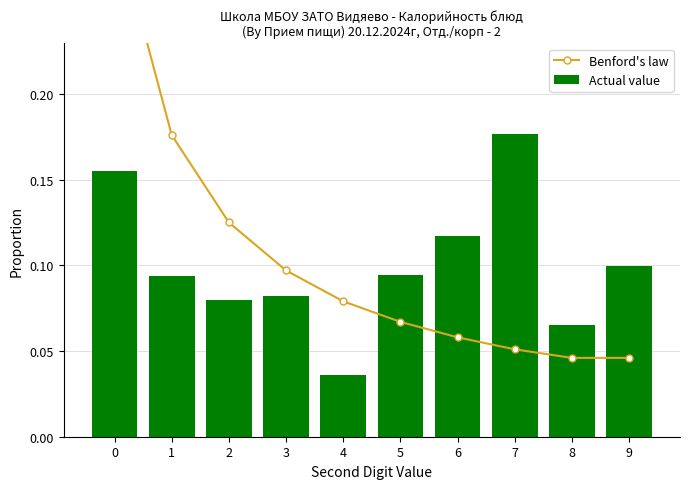

Reading right to left, extract all data points from this chart.

Benford's law: 9=0.0	8=0.0	7=0.1	6=0.1	5=0.1	4=0.1	3=0.1	2=0.1	1=0.2	0=0.3
Actual value: 9=0.1	8=0.1	7=0.2	6=0.1	5=0.1	4=0.0	3=0.1	2=0.1	1=0.1	0=0.2